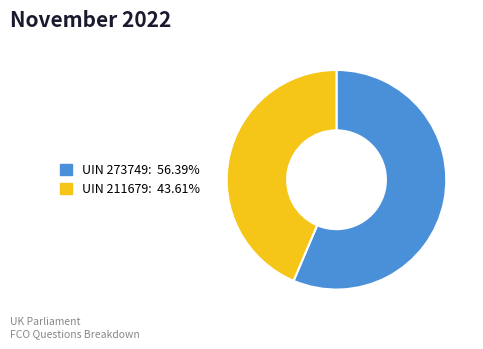

Is there a majority slice in this chart?

Yes